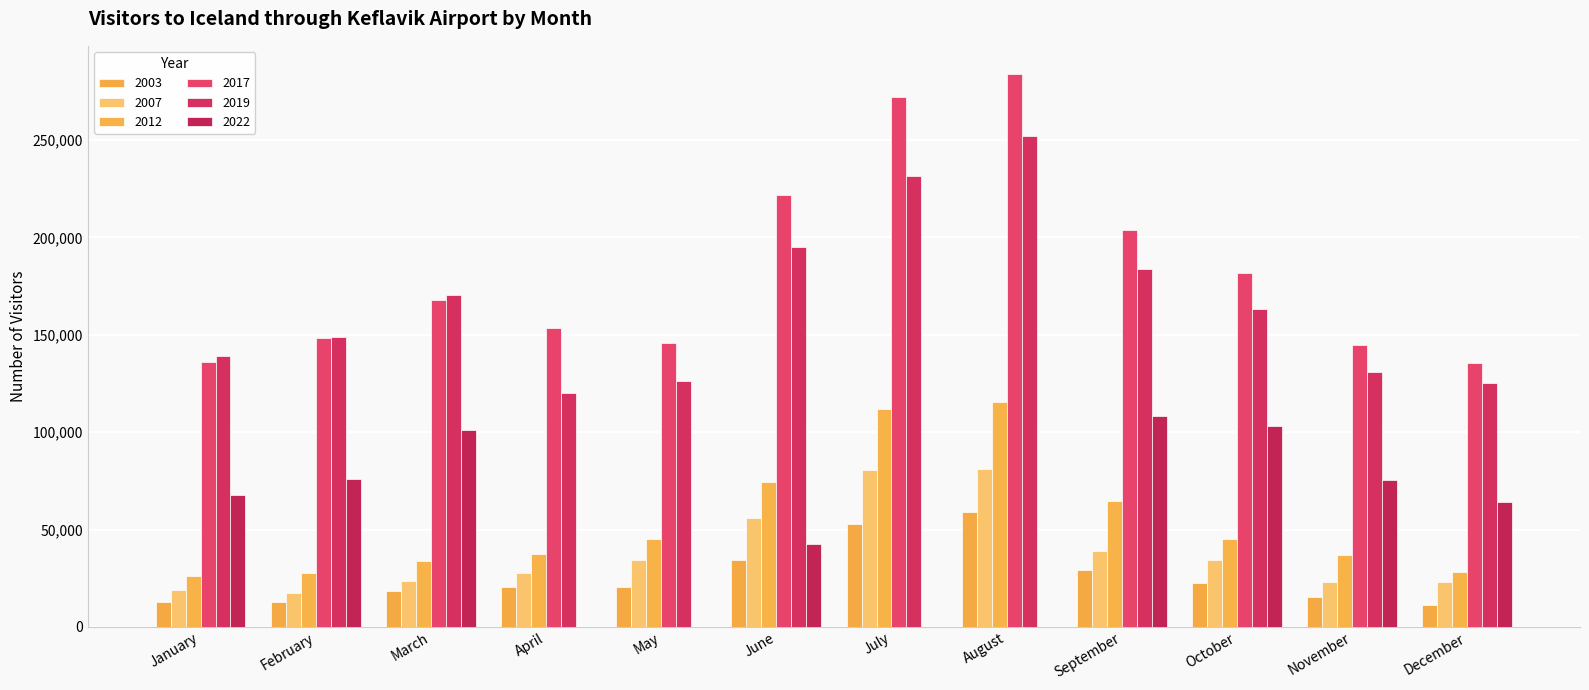

At August, list the series in order from smallest to largest.

2022, 2003, 2007, 2012, 2019, 2017